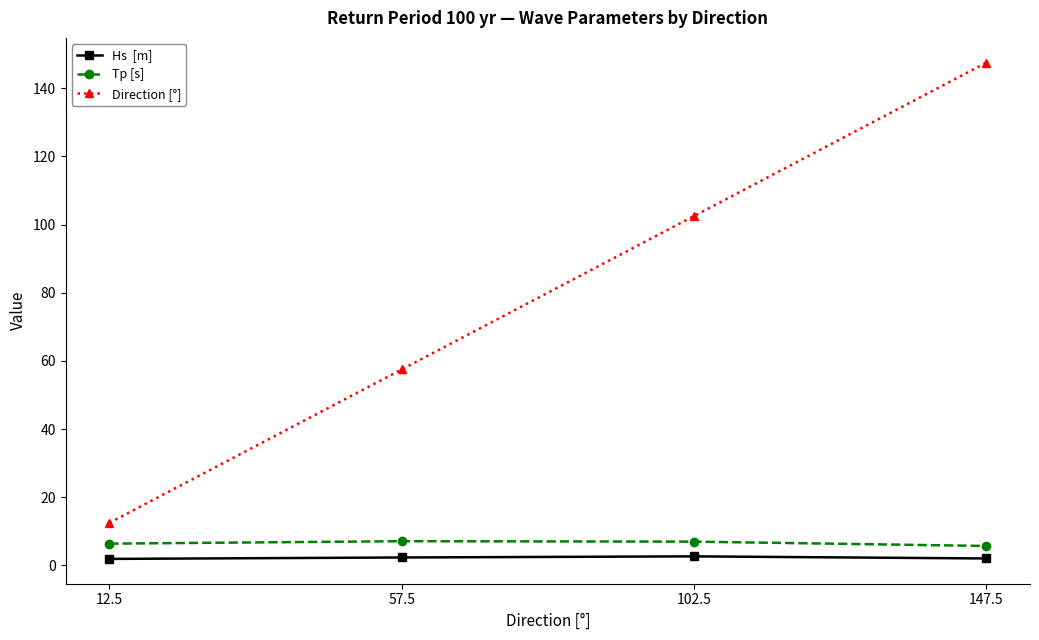

At which category is the sum across all series the highest?

147.5